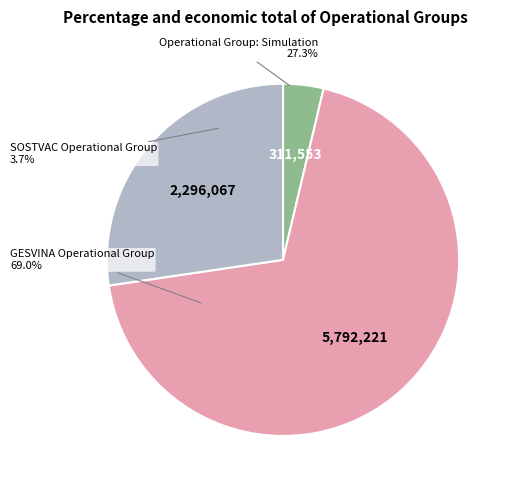

Which slice is the smallest?

SOSTVAC Operational Group